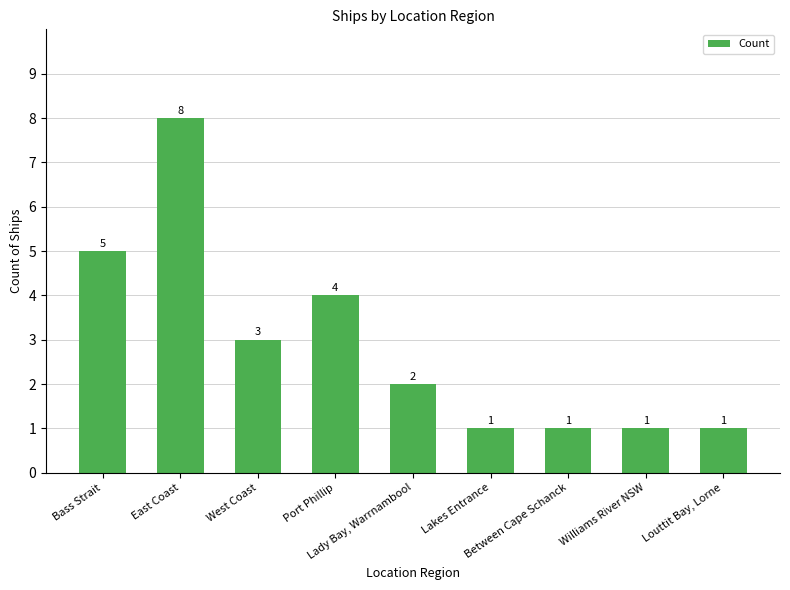

What is the average value?

3